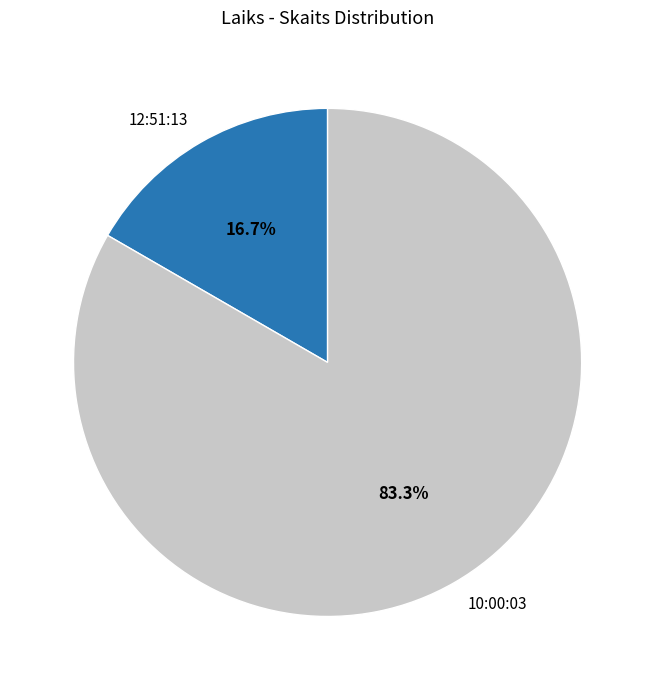

How many slices are in this pie chart?

2